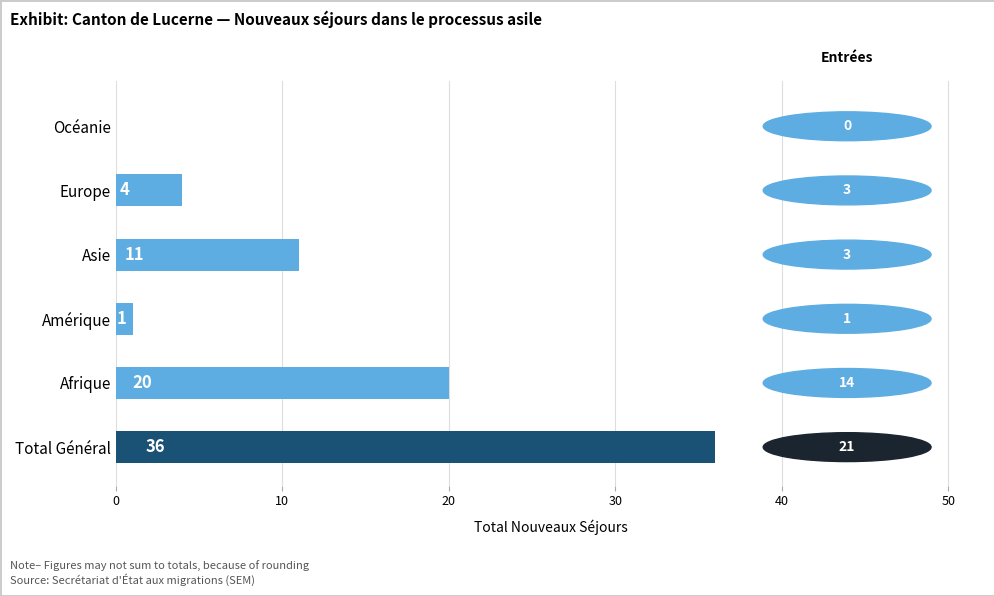

What is the sum of the values at Europe and Asie?

15